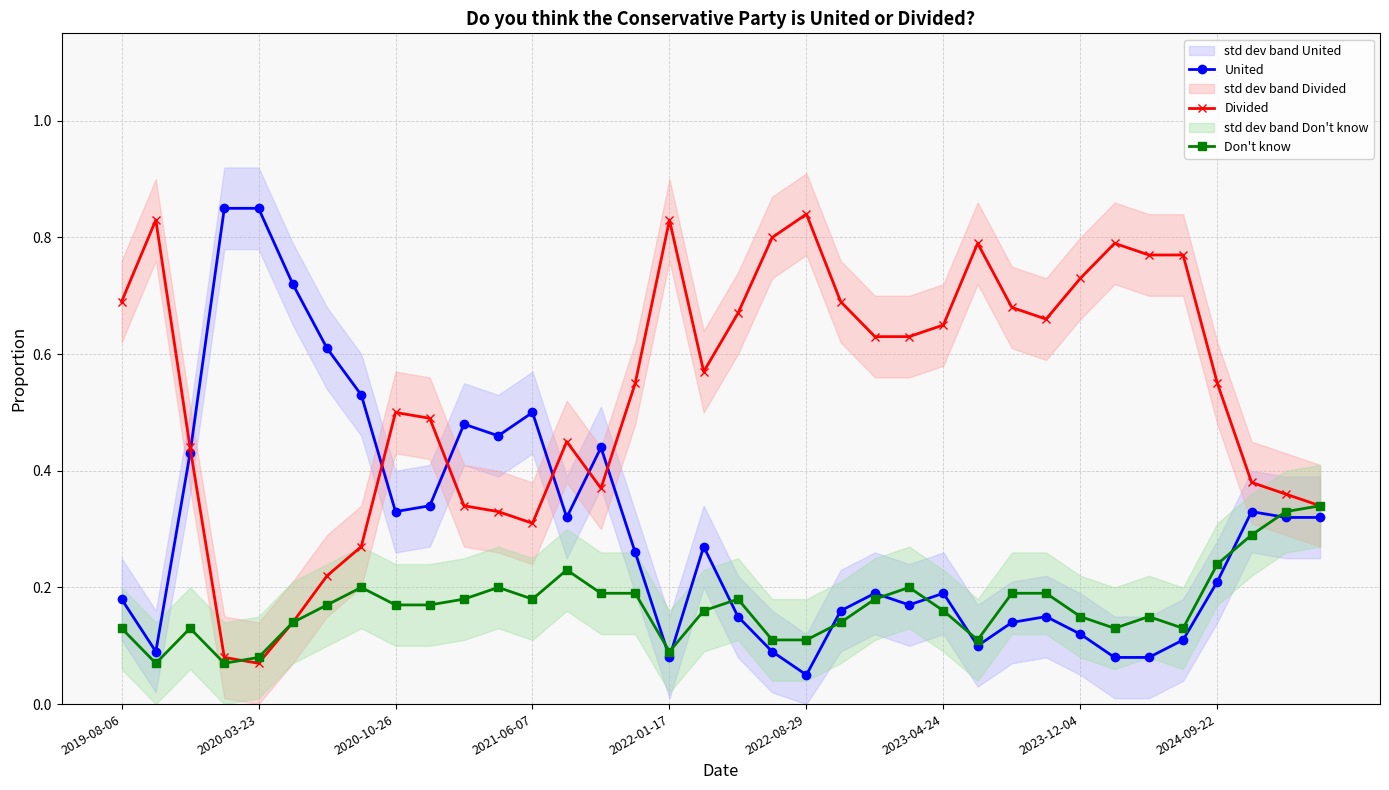

The value of Divided at 2020-10-26 is 0.5. True or false?

True